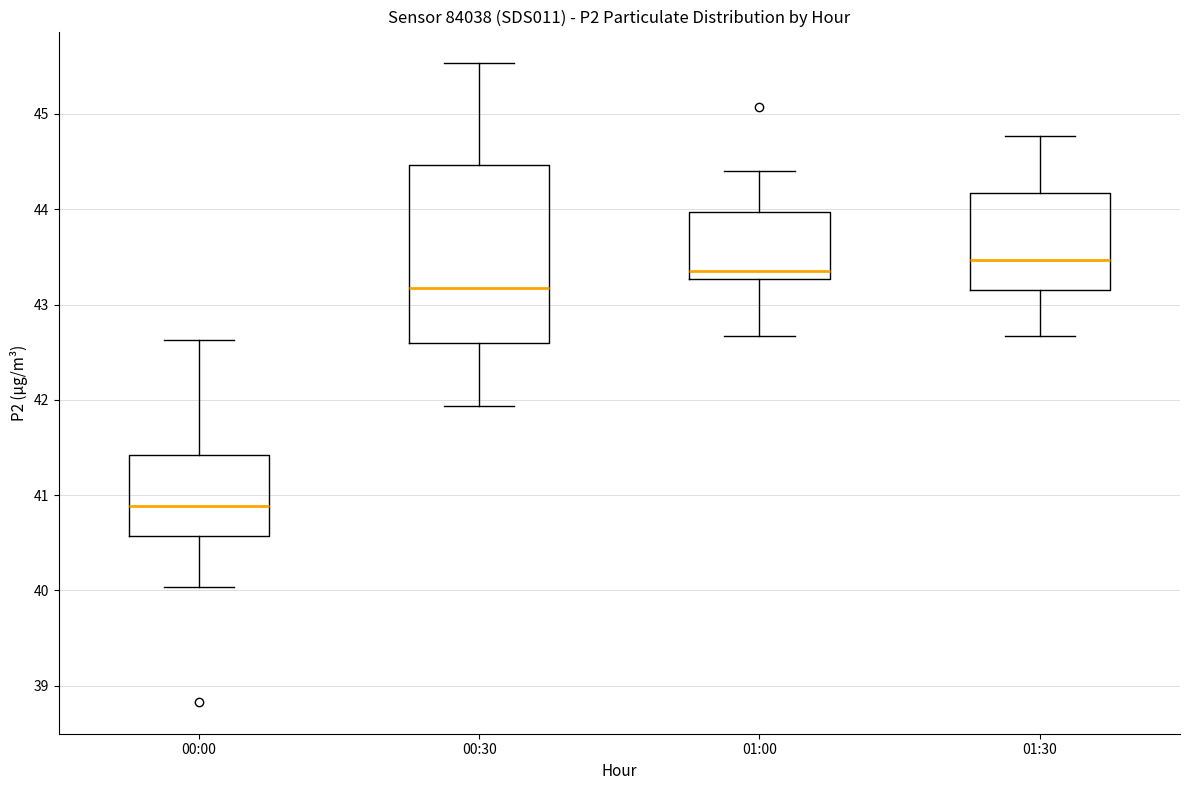

Which box is the tallest, from its lower edge to its upper edge?

00:30